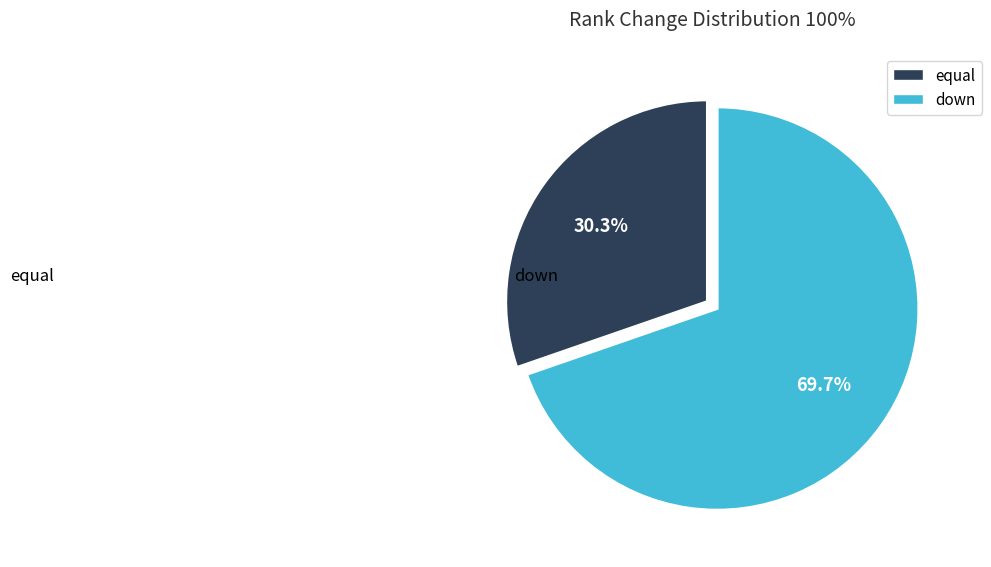

True or false: equal accounts for 48% of the total.

False